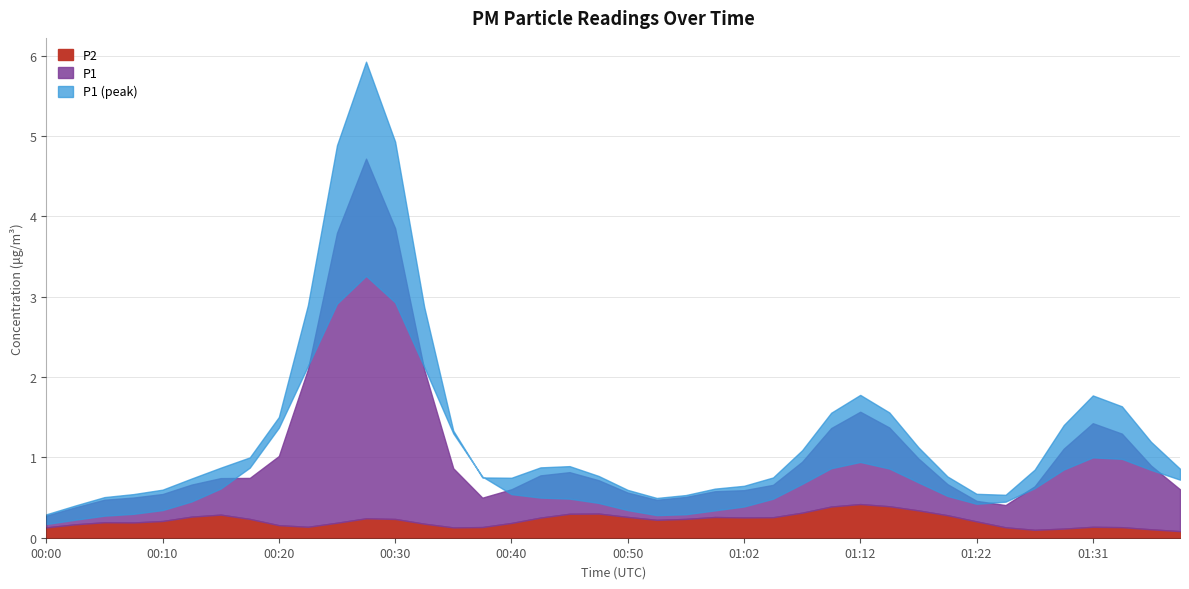

What is the average value of the P1 series?

0.9